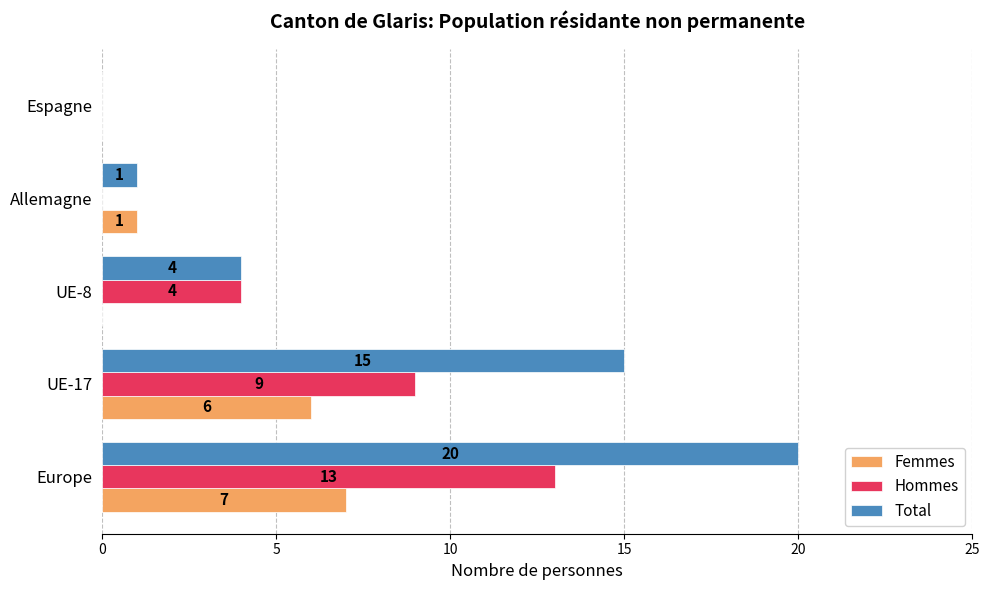

True or false: Femmes has a value of 0 at Espagne.

True